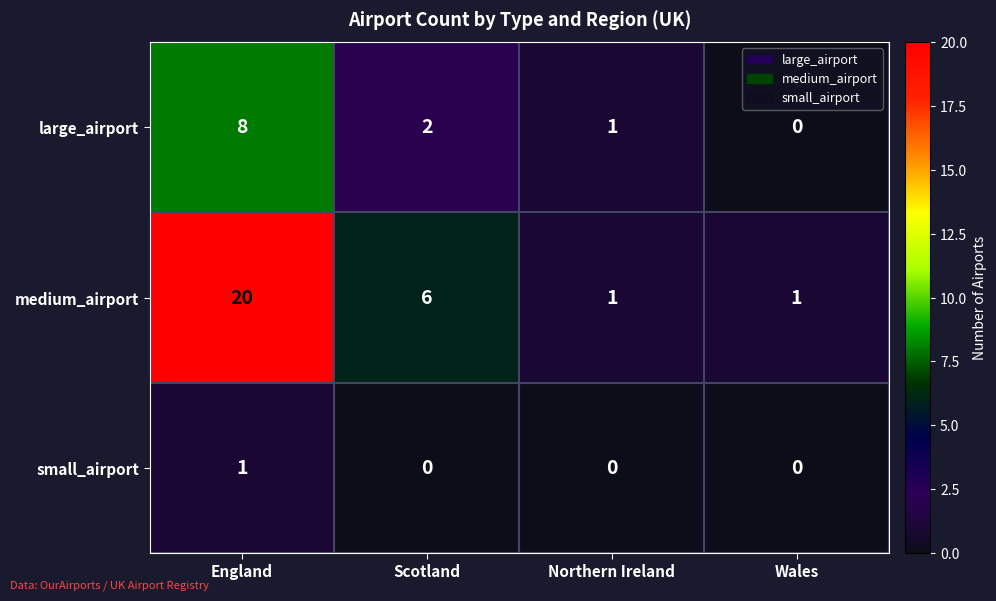

At which category is the sum across all series the highest?

England